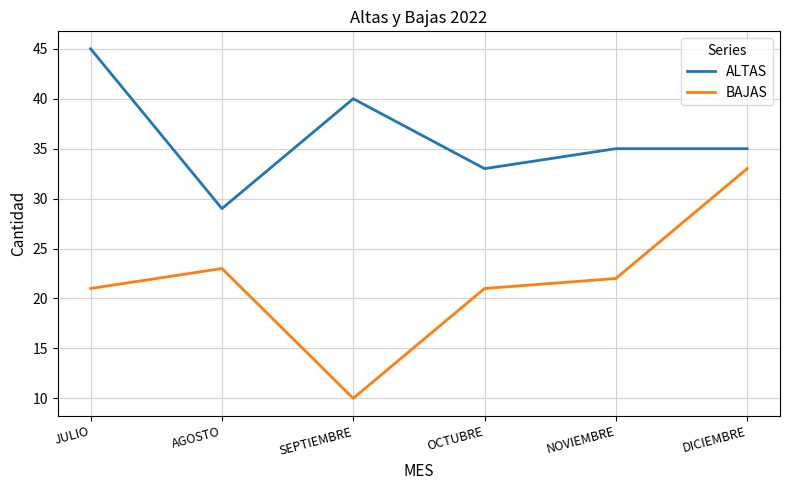

What value does the ALTAS series have at OCTUBRE, to the nearest 10?

30